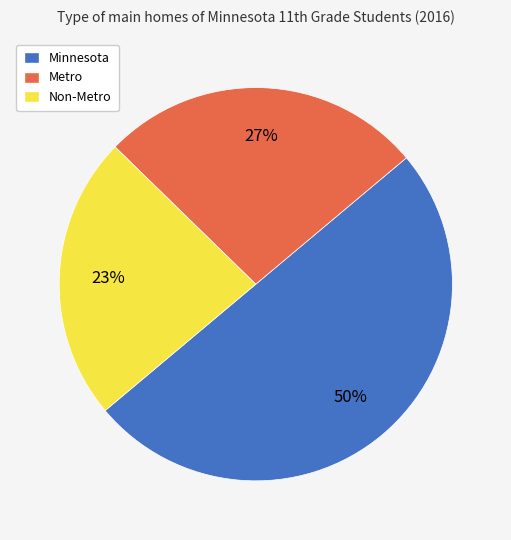

What is the largest slice in the pie chart?

Minnesota